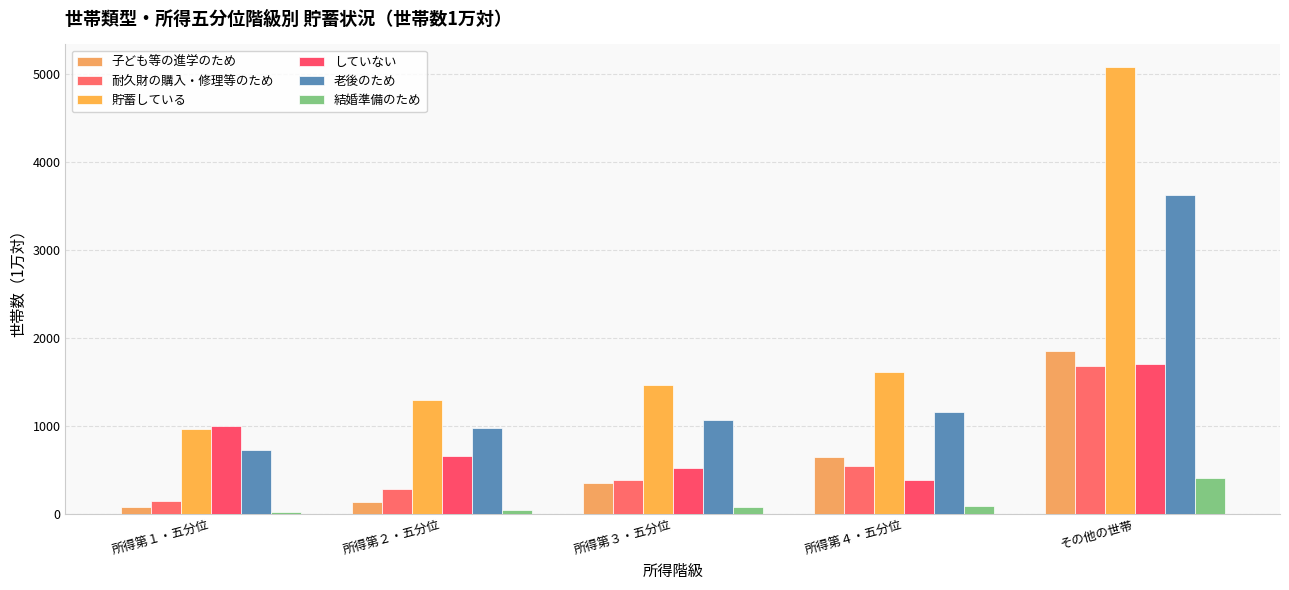

How many data points in 子ども等の進学のため are less than 359?

2